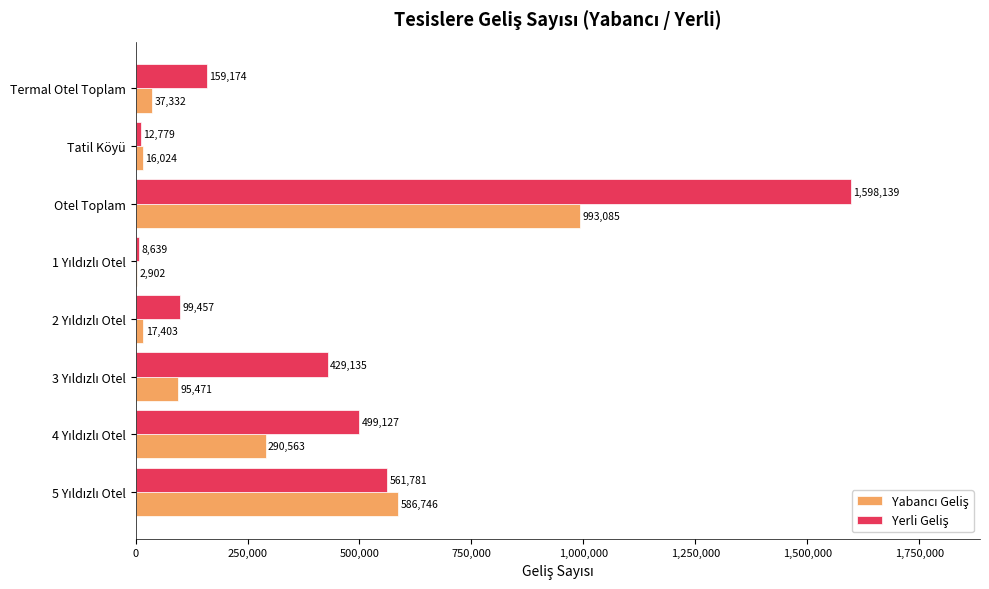

At which category does the chart reach its peak across all series?

Otel Toplam